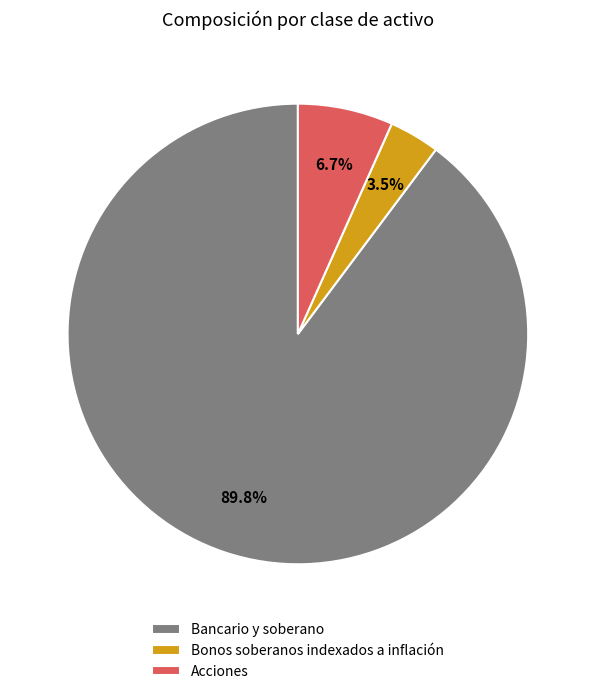

Between Bonos soberanos indexados a inflación and Bancario y soberano, which is larger?

Bancario y soberano